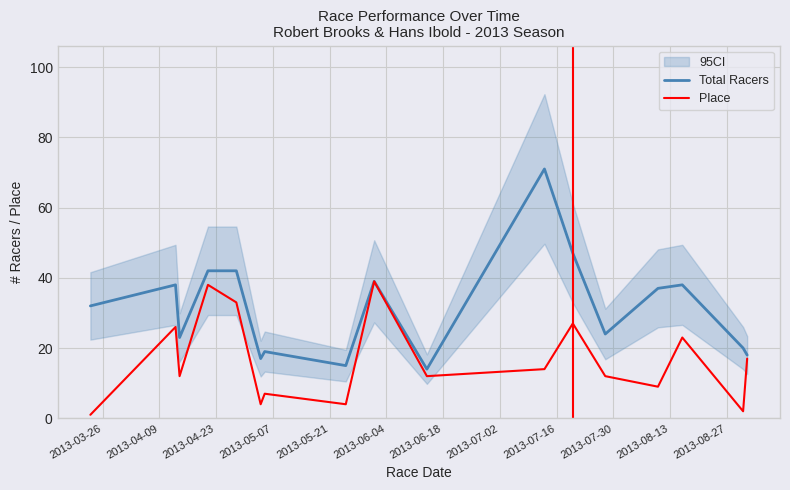

Rank the series by their maximum value, from lowest to highest.

Place, Total Racers